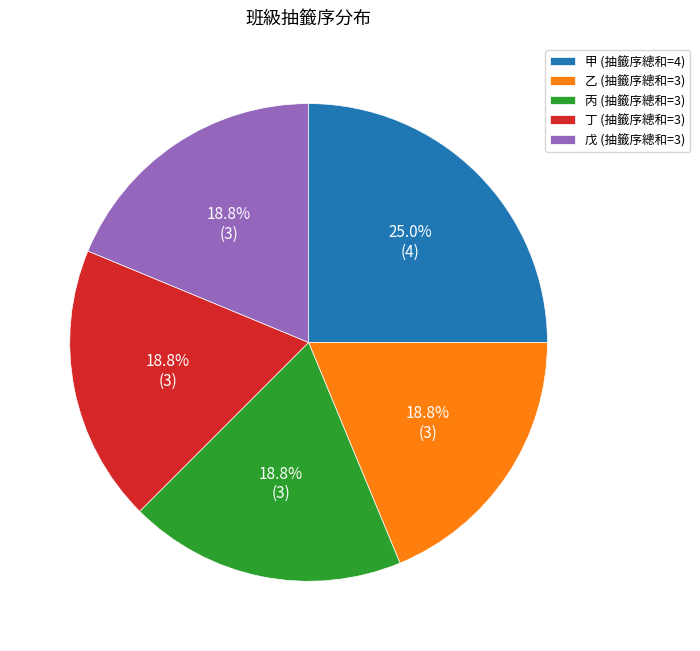

Which category has the biggest portion of the pie?

甲